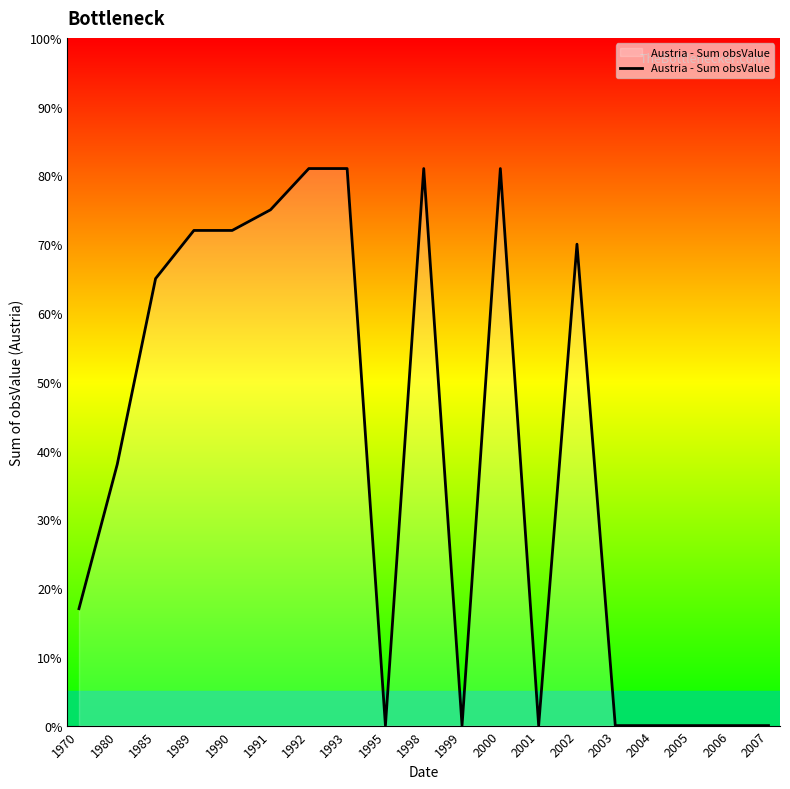

How many lines are shown in the chart?

1